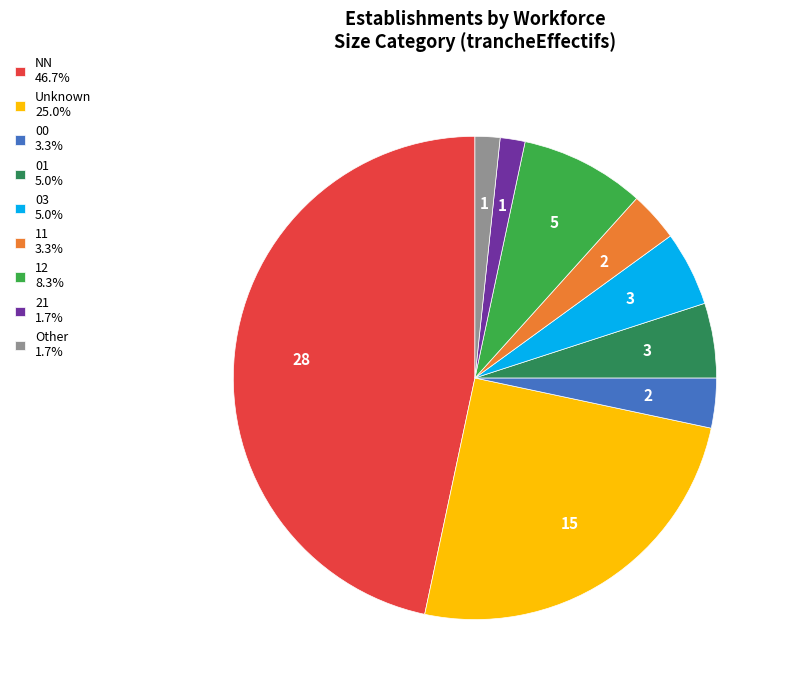

Combined, do NN 46.7% and 12 8.3% account for over 50%?

Yes